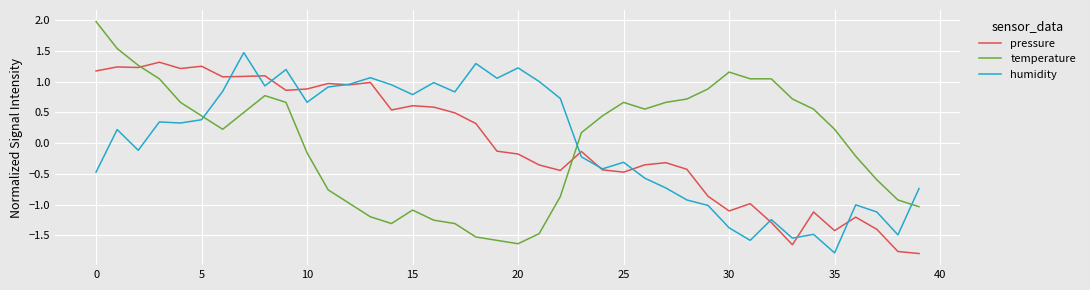

In humidity, how many points are lower than both neighbors (excluding endpoints)?

12